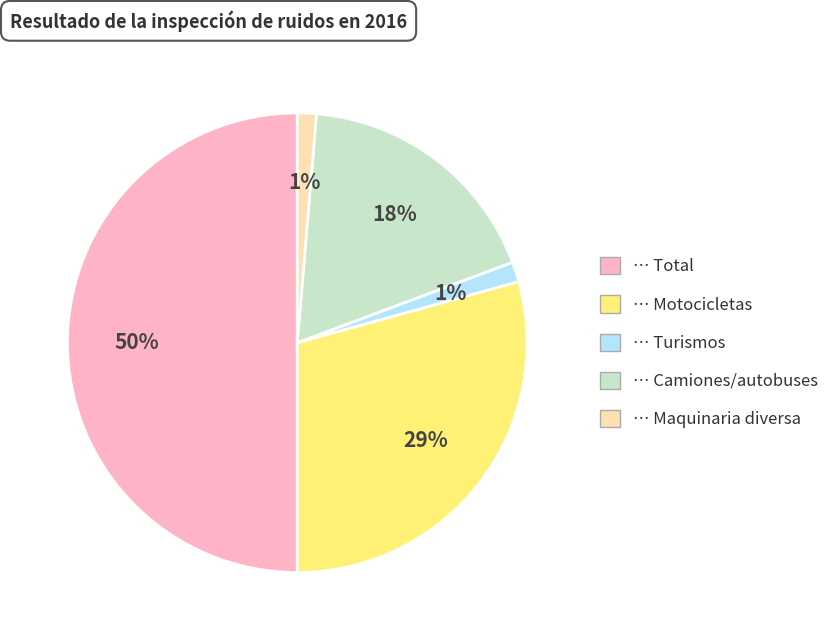

To the nearest percent, what is the difference between the largest and smallest slice percentages?

49%